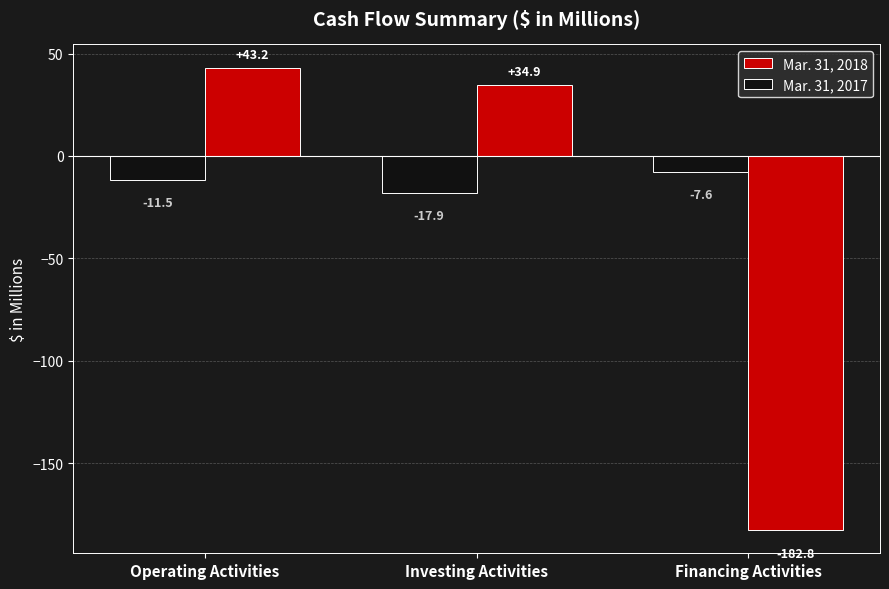

What is the sum of all Mar. 31, 2018 values?

-104.7